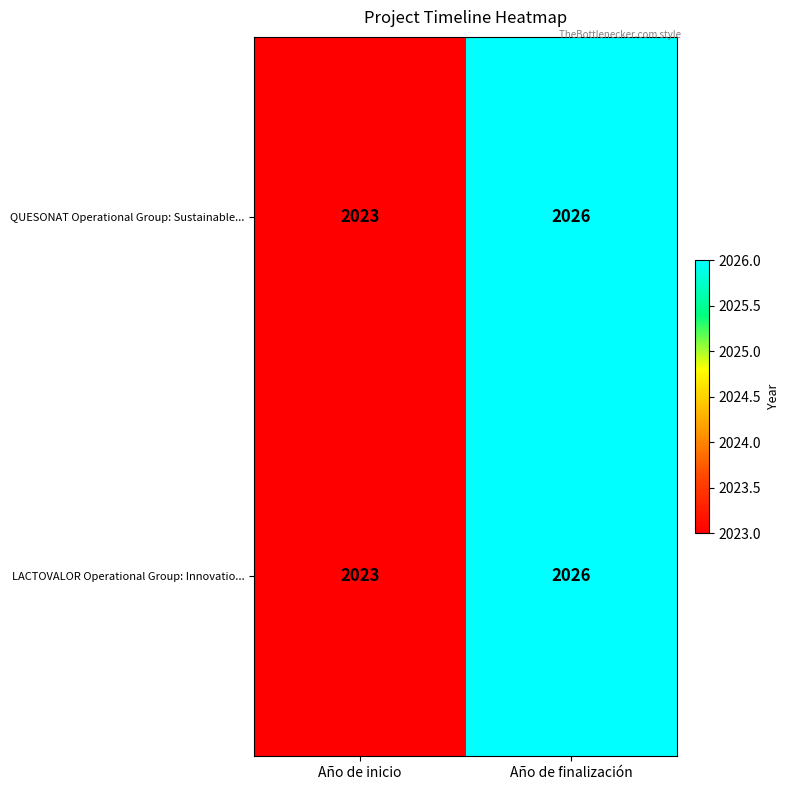

At which category is the sum across all series the highest?

Año de finalización